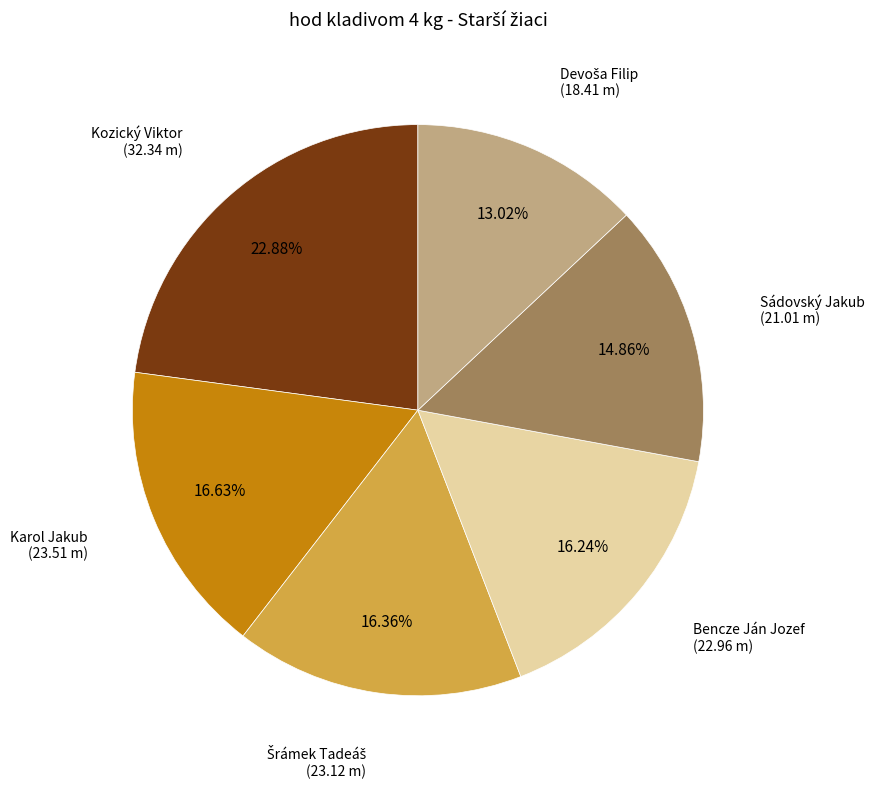

Is there any slice that represents more than half of the pie?

No